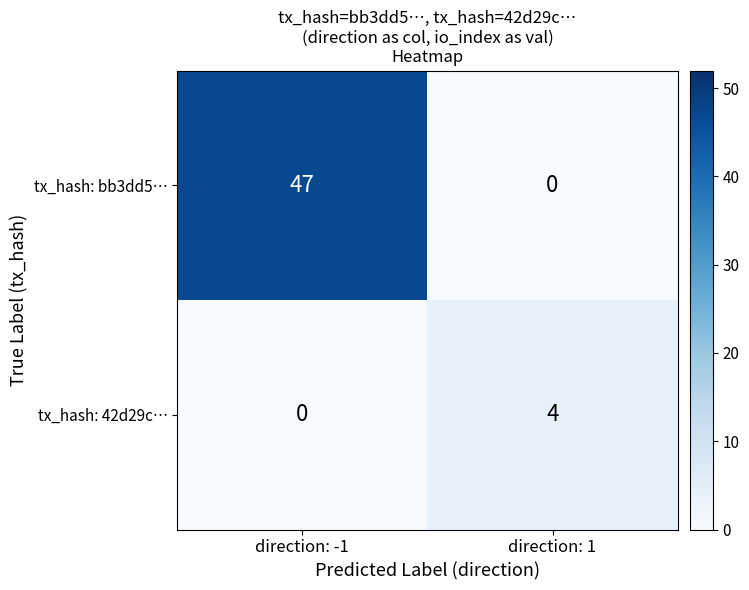

Which label corresponds to the largest value in the chart?

direction: -1